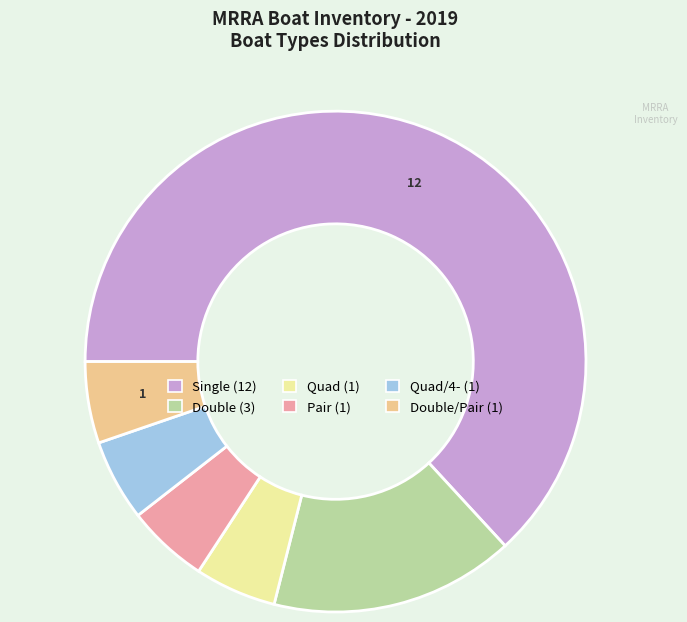

Is there a majority slice in this chart?

Yes